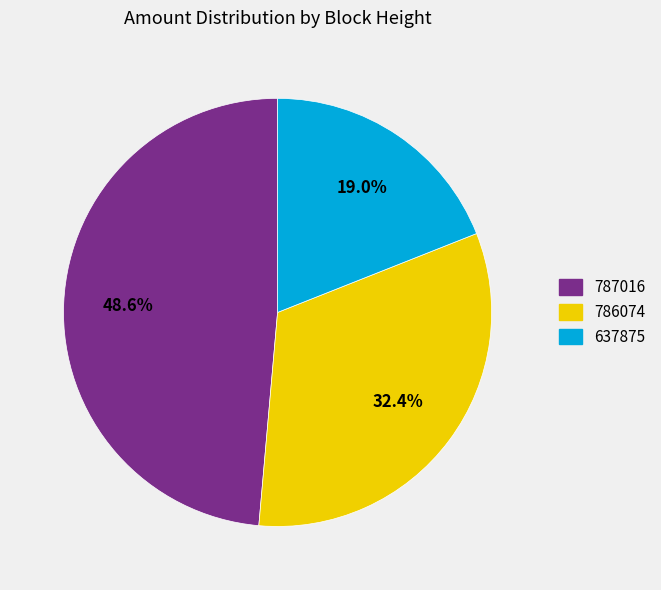

How many segments does this pie chart have?

3